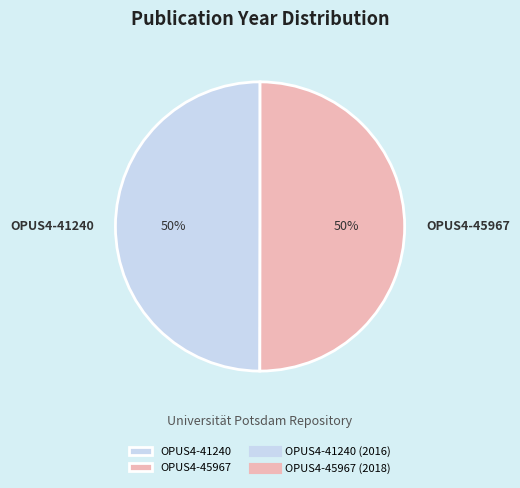

How many slices are in this pie chart?

2